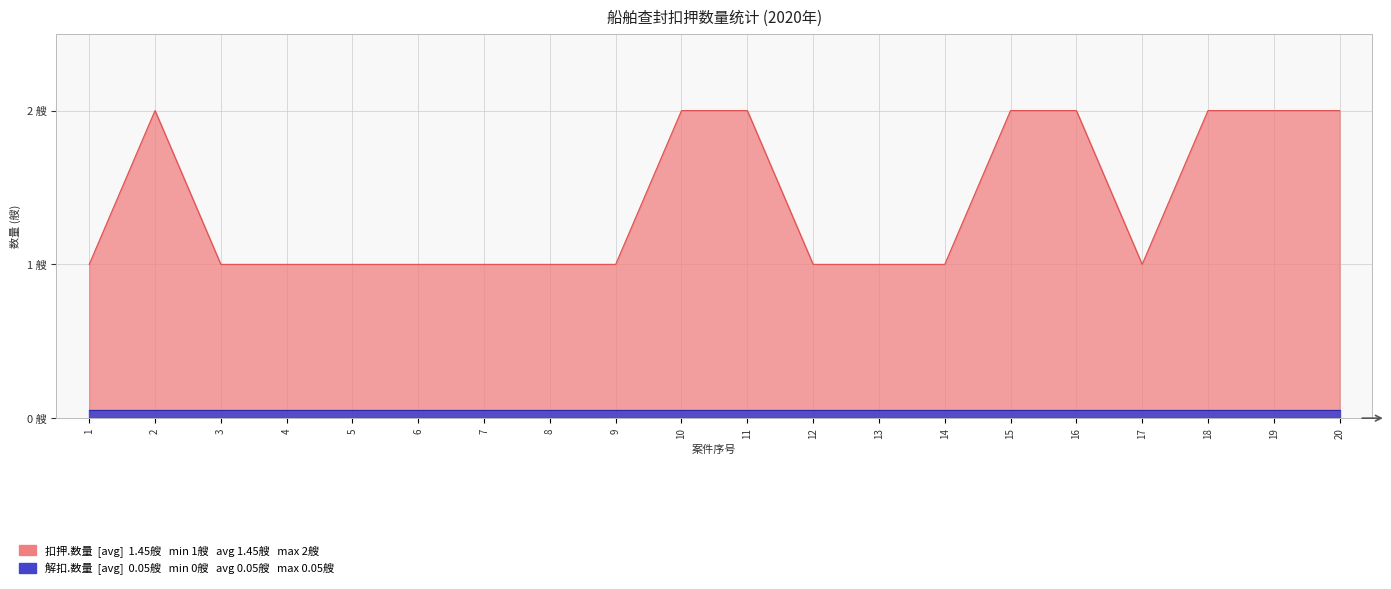

What is the difference between the second highest and second lowest values?

1